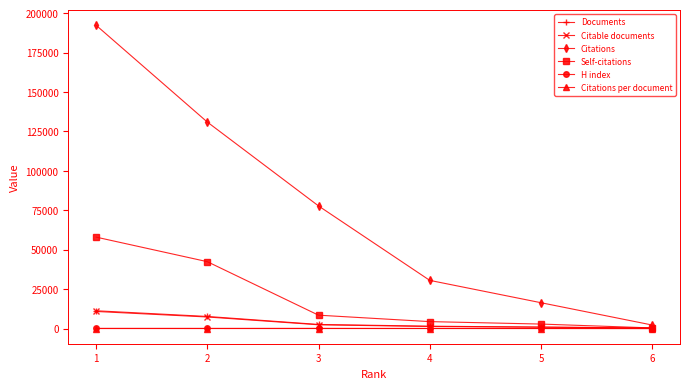

Which series has the largest range (max minus min)?

Citations